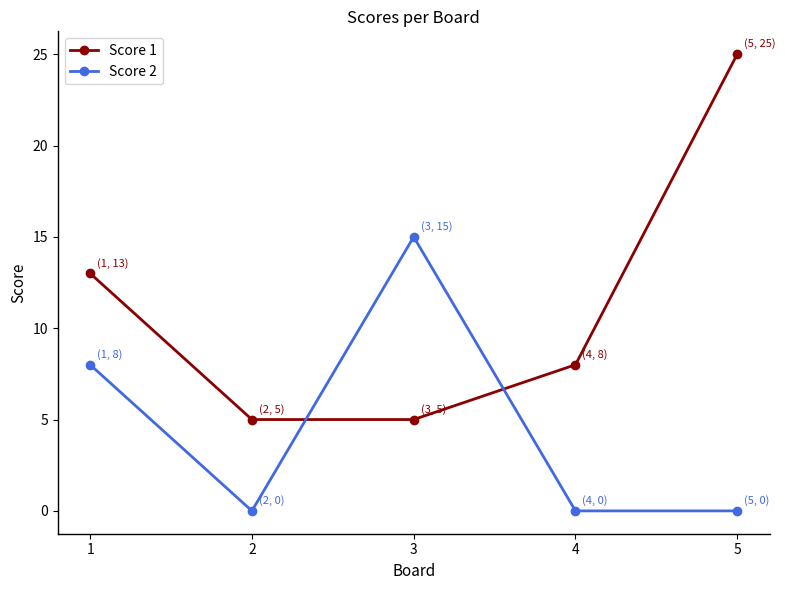

What is the value of the Score 1 point at the 2nd from the left?

5